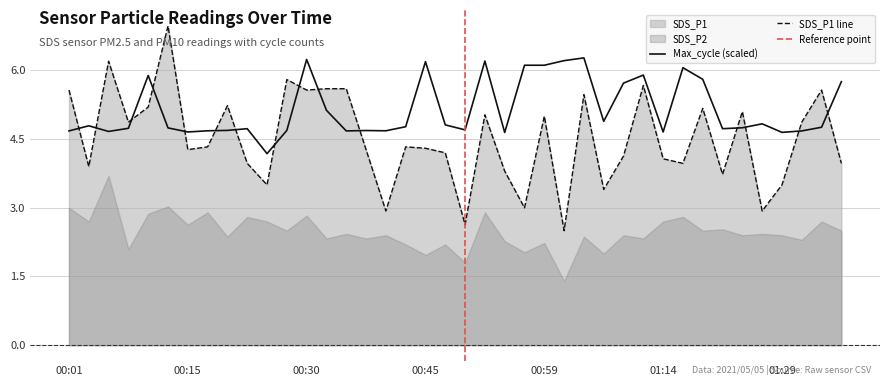

What is the difference between the Max_cycle values at 00:54 and 00:23?

0.1